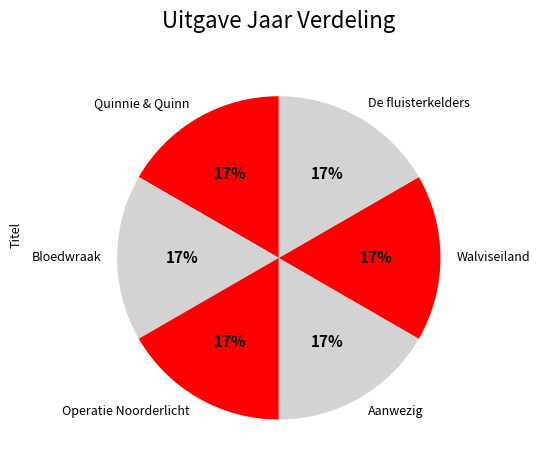

To the nearest percent, what is the combined percentage of Bloedwraak and Walviseiland?

33%